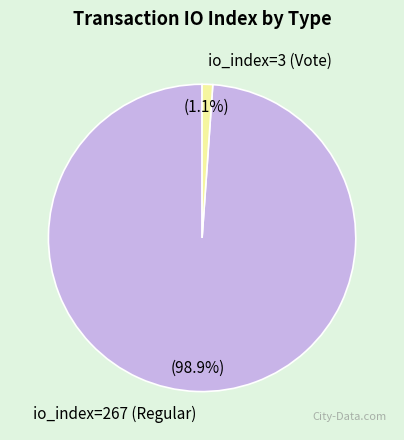

Is the sum of io_index=3 (Vote) and io_index=267 (Regular) greater than half?

Yes